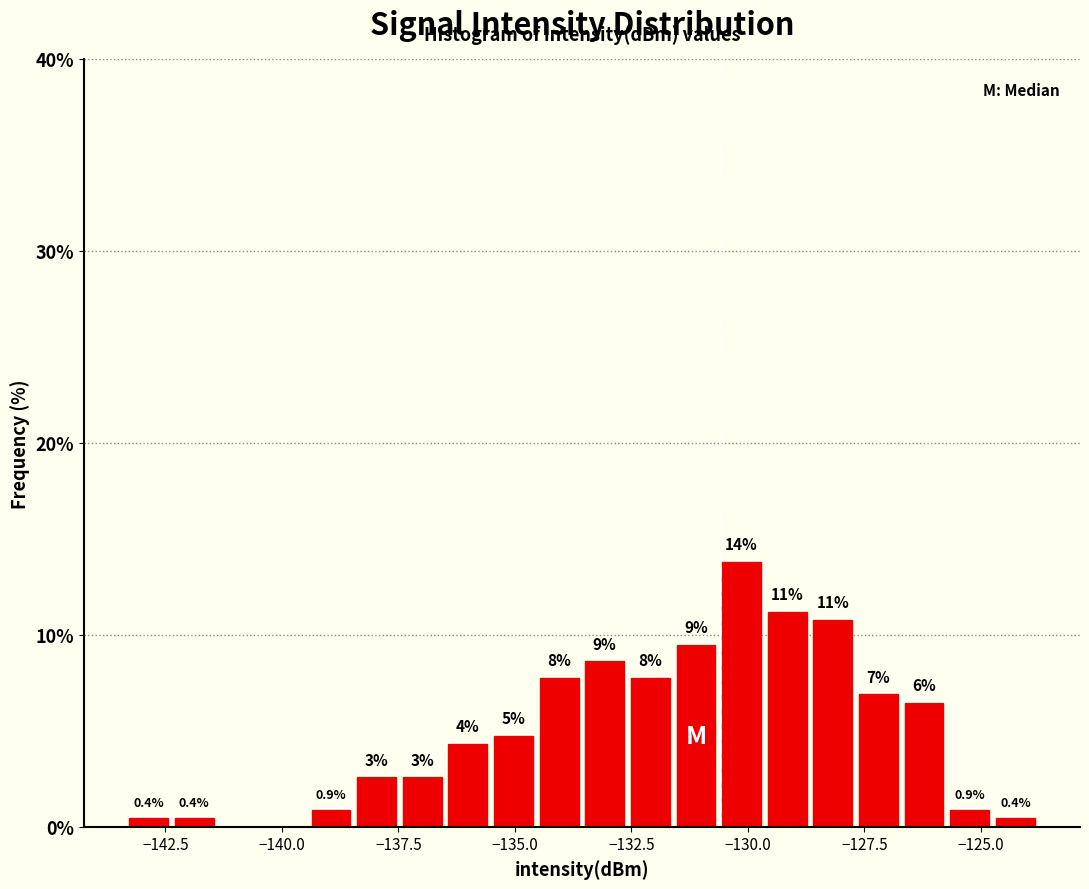

Around what value on the x-axis is the tallest bar? Give the approximate position of its centre, as read against the axis.

-130.0